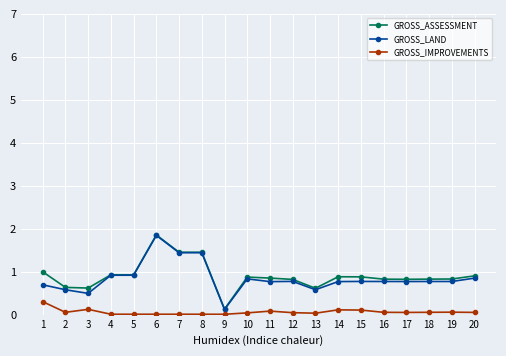

At which label does GROSS_LAND reach its peak?

6